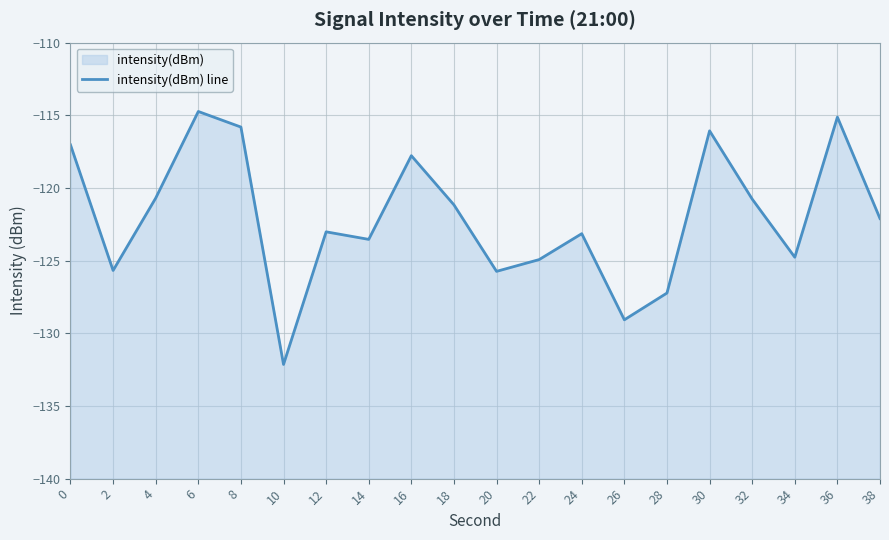

How many interior local valleys (lower than both neighbors) does the data have?

6